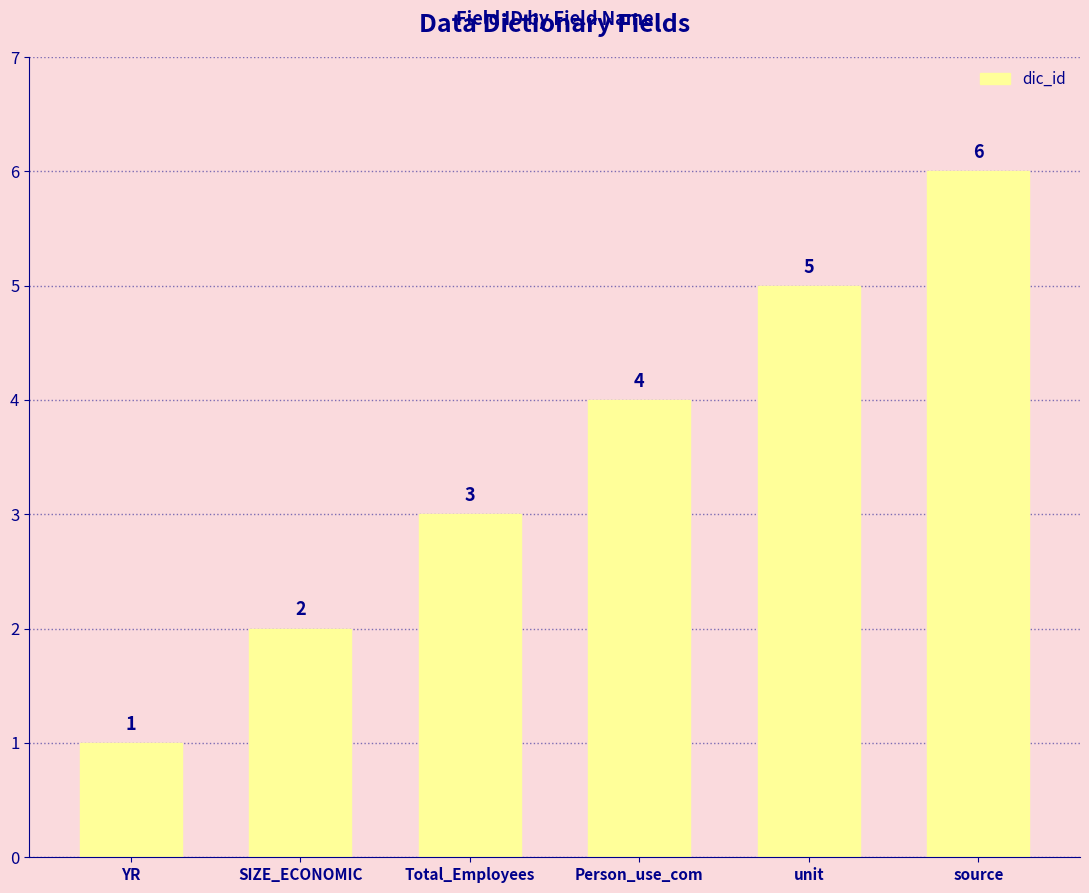

How many values are below 4?

3